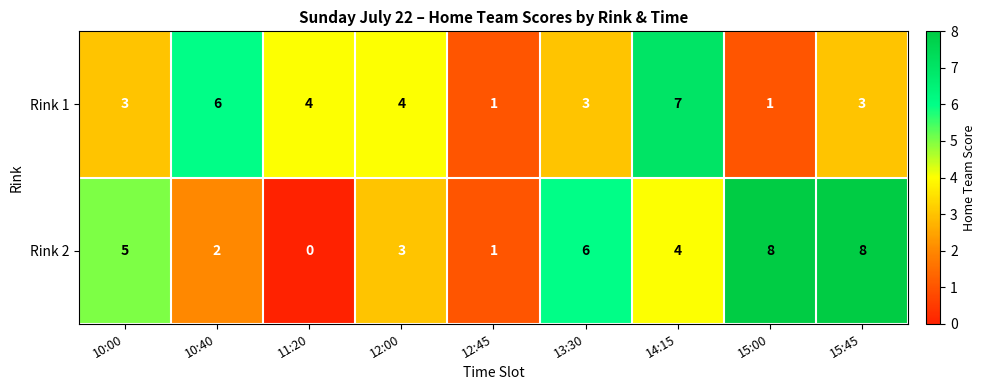

How many series are shown in this chart?

2